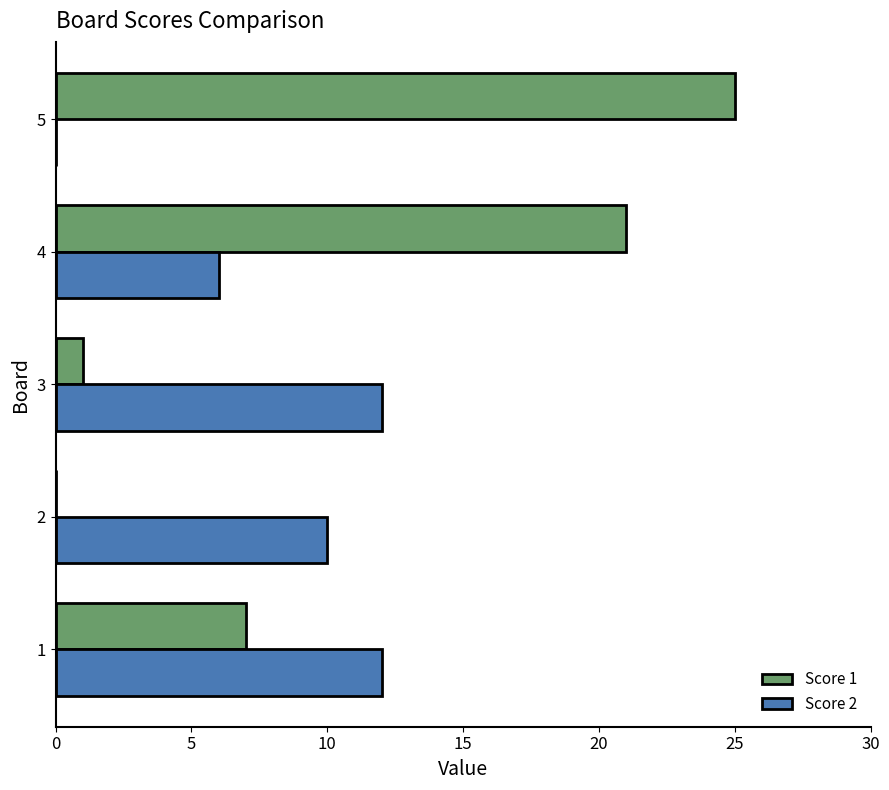

Is it true that Score 1 equals 0 at 2?

True